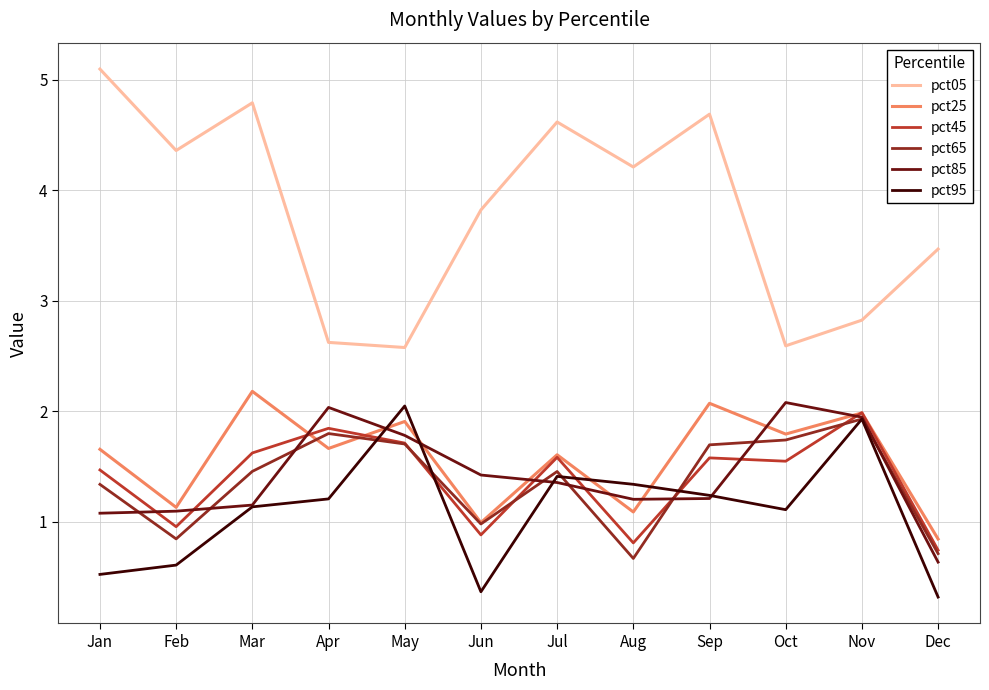

Reading left to right, extract all data points from this chart.

pct05: Jan=5.1	Feb=4.4	Mar=4.8	Apr=2.6	May=2.6	Jun=3.8	Jul=4.6	Aug=4.2	Sep=4.7	Oct=2.6	Nov=2.8	Dec=3.5
pct25: Jan=1.7	Feb=1.1	Mar=2.2	Apr=1.7	May=1.9	Jun=1.0	Jul=1.6	Aug=1.1	Sep=2.1	Oct=1.8	Nov=2.0	Dec=0.8
pct45: Jan=1.5	Feb=1.0	Mar=1.6	Apr=1.8	May=1.7	Jun=0.9	Jul=1.6	Aug=0.8	Sep=1.6	Oct=1.5	Nov=2.0	Dec=0.7
pct65: Jan=1.3	Feb=0.8	Mar=1.5	Apr=1.8	May=1.7	Jun=1.0	Jul=1.5	Aug=0.7	Sep=1.7	Oct=1.7	Nov=1.9	Dec=0.7
pct85: Jan=1.1	Feb=1.1	Mar=1.2	Apr=2.0	May=1.8	Jun=1.4	Jul=1.4	Aug=1.2	Sep=1.2	Oct=2.1	Nov=1.9	Dec=0.6
pct95: Jan=0.5	Feb=0.6	Mar=1.1	Apr=1.2	May=2.0	Jun=0.4	Jul=1.4	Aug=1.3	Sep=1.2	Oct=1.1	Nov=1.9	Dec=0.3